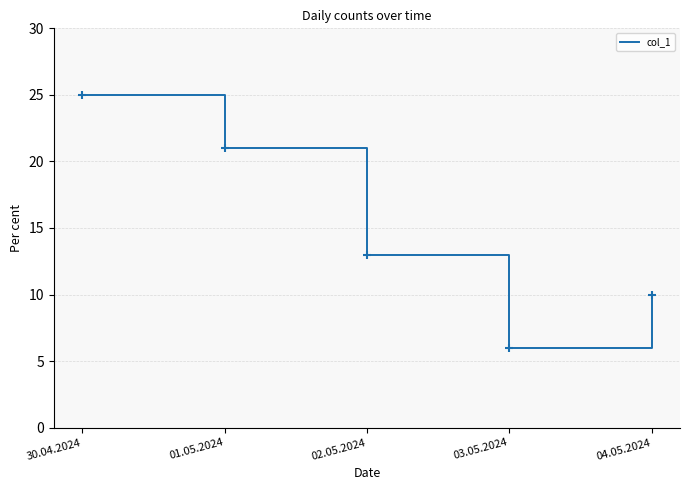

Which has a higher value, 02.05.2024 or 03.05.2024?

02.05.2024